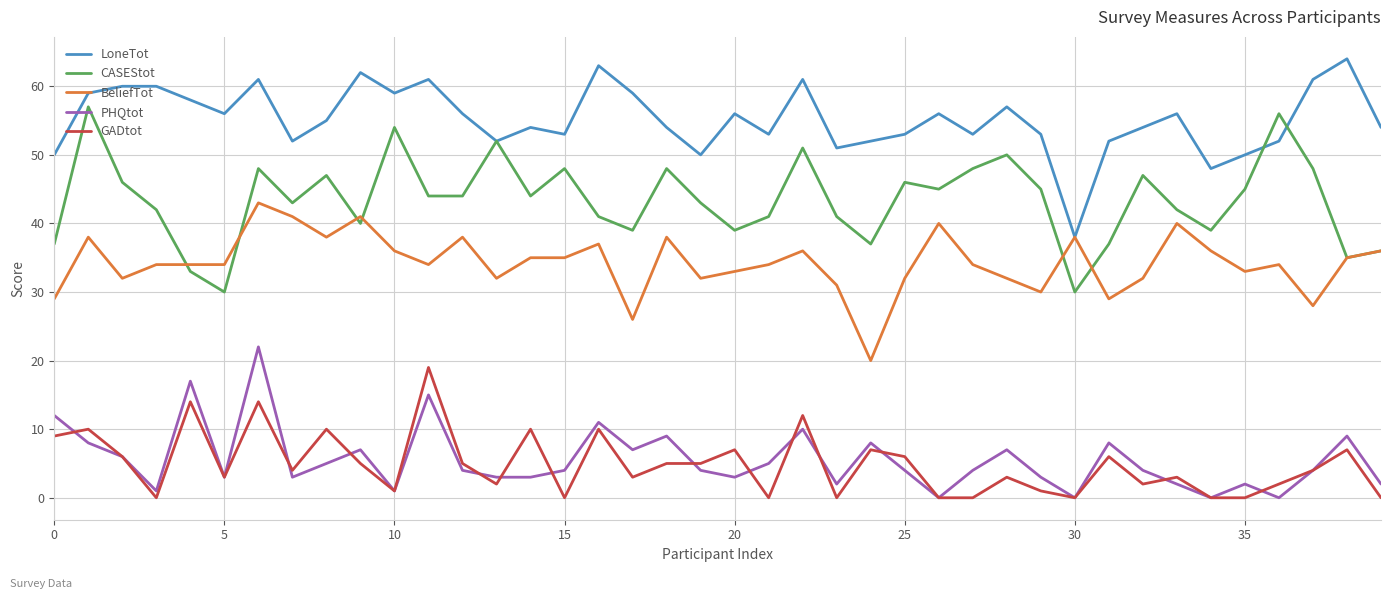

Rank the series by their maximum value, from lowest to highest.

GADtot, PHQtot, BeliefTot, CASEStot, LoneTot